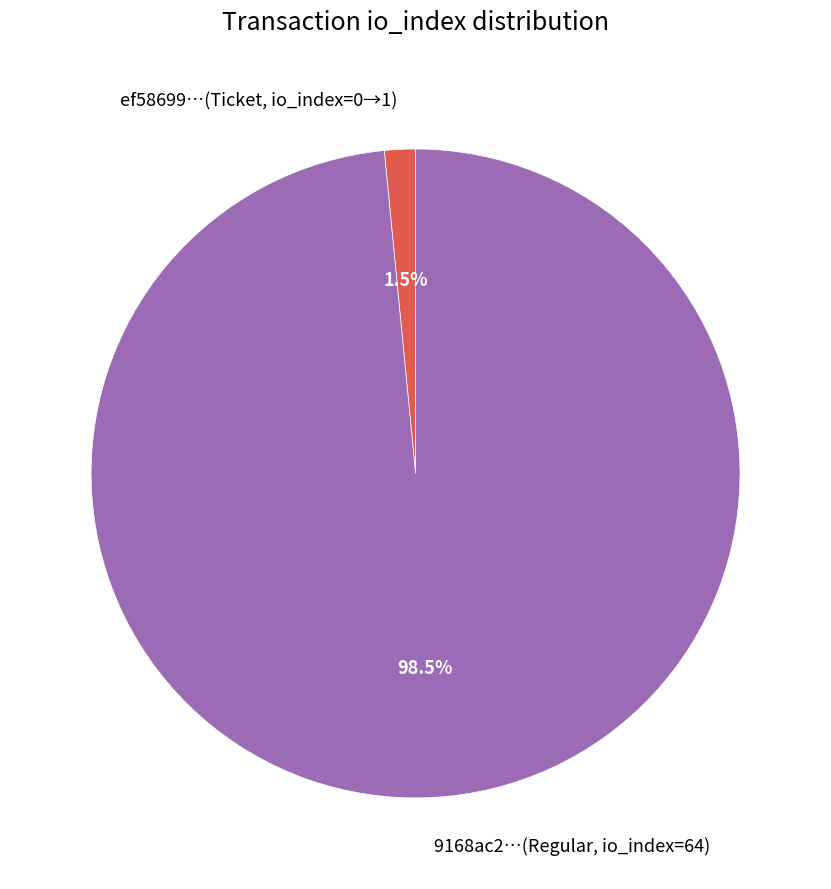

What percentage is NOT represented by ef58699…(Ticket, io_index=0→1)?

98.5%